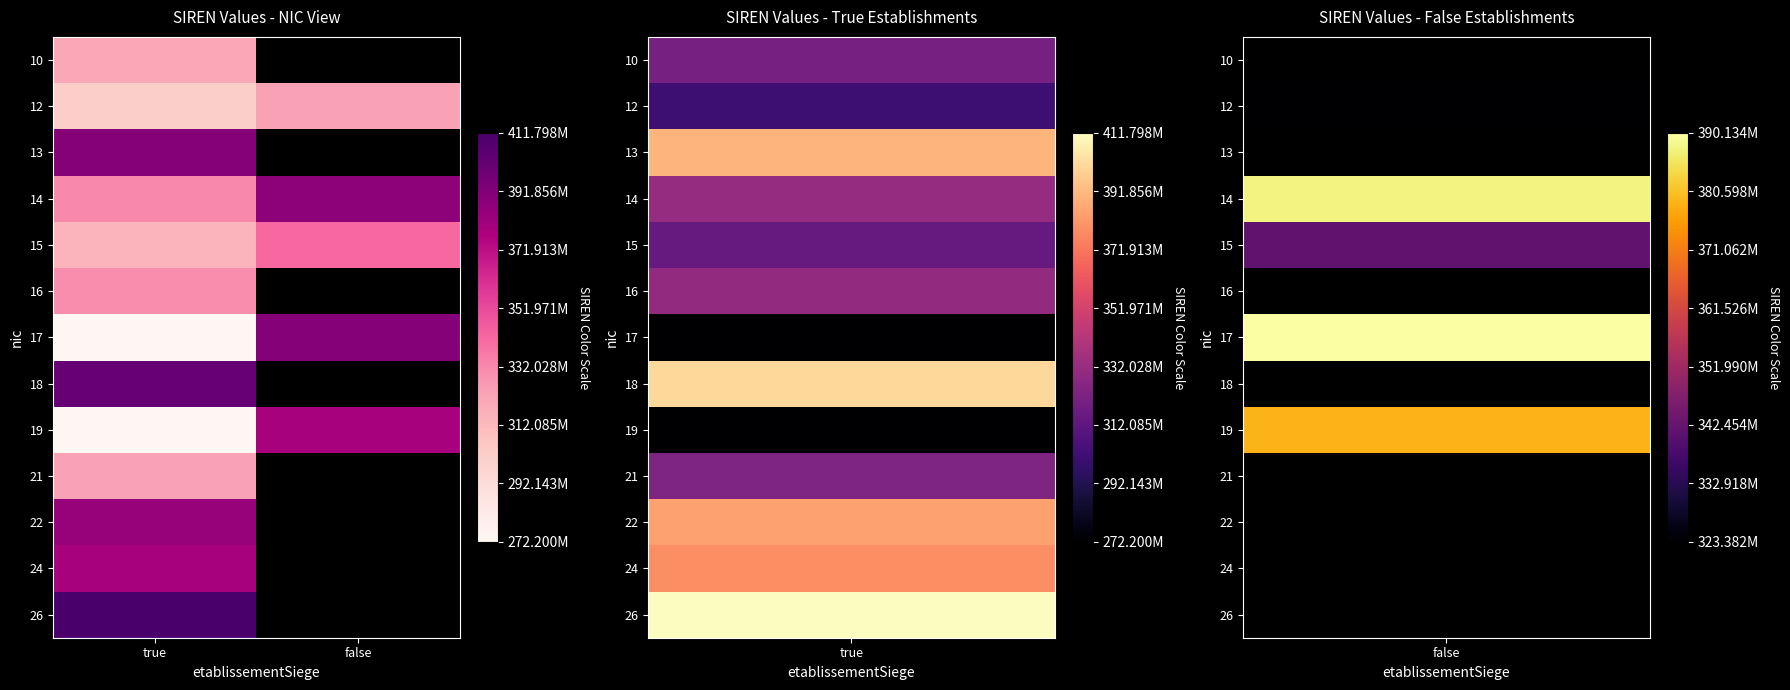

At which category is the sum across all series the highest?

true